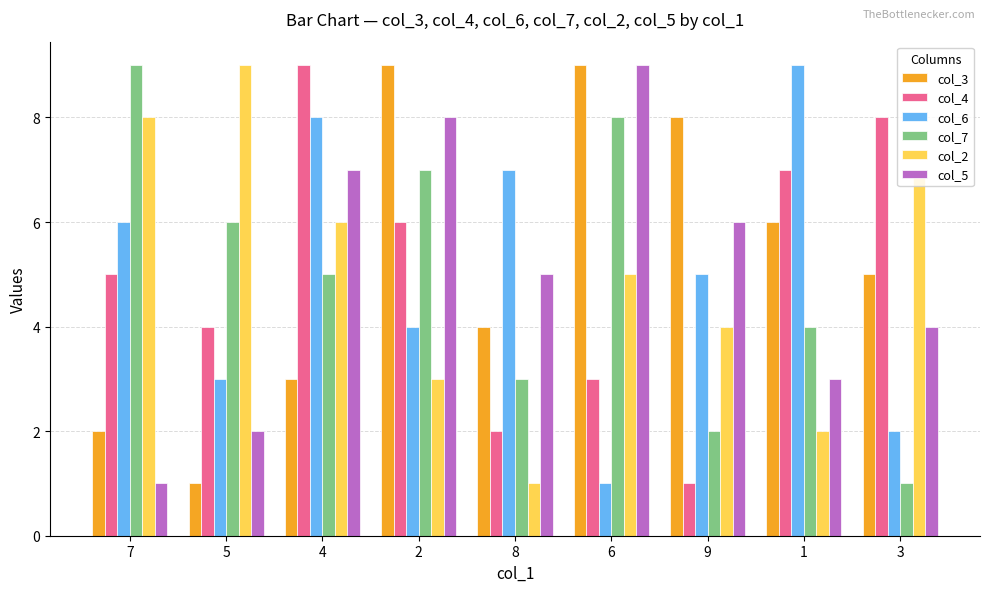

At 3, list the series in order from largest to smallest.

col_4, col_2, col_3, col_5, col_6, col_7